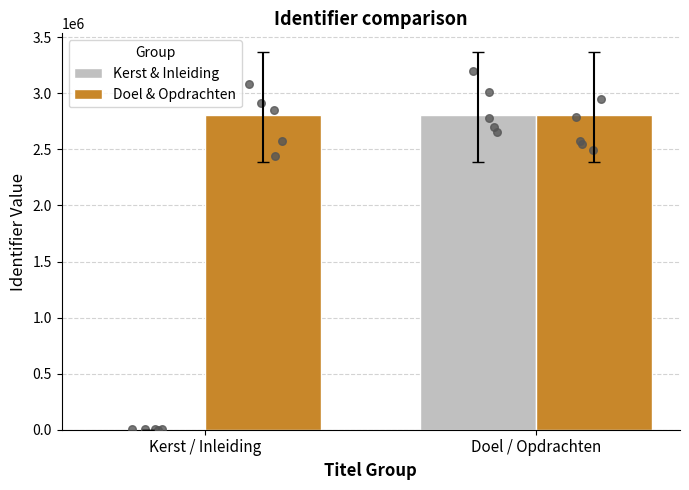

What is the total value across all series at Doel / Opdrachten?

5610731